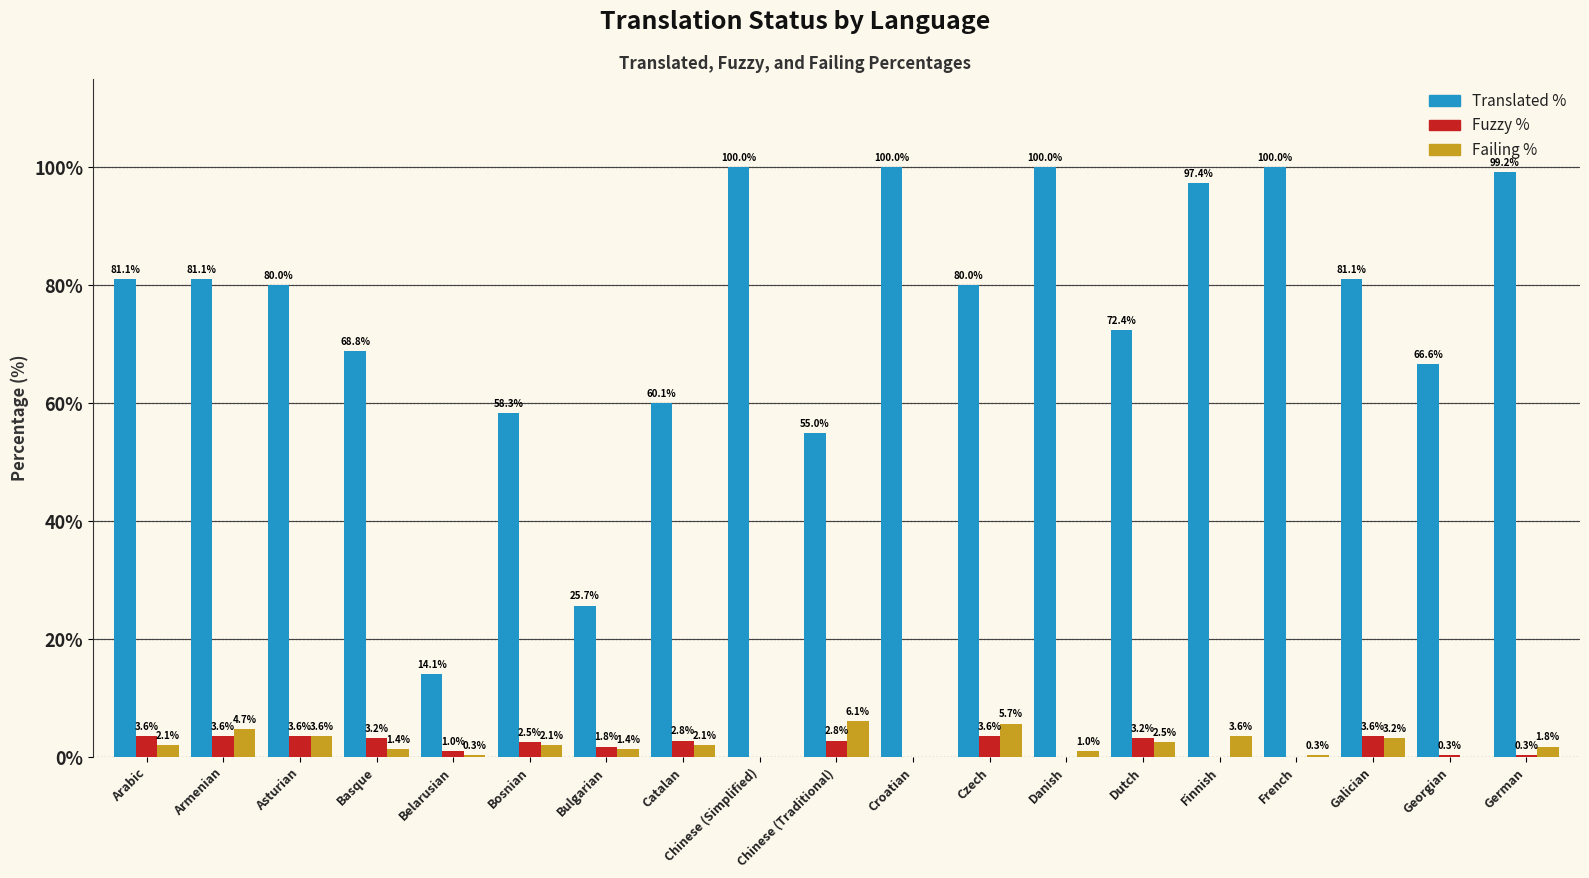

At which category is the sum across all series the highest?

German